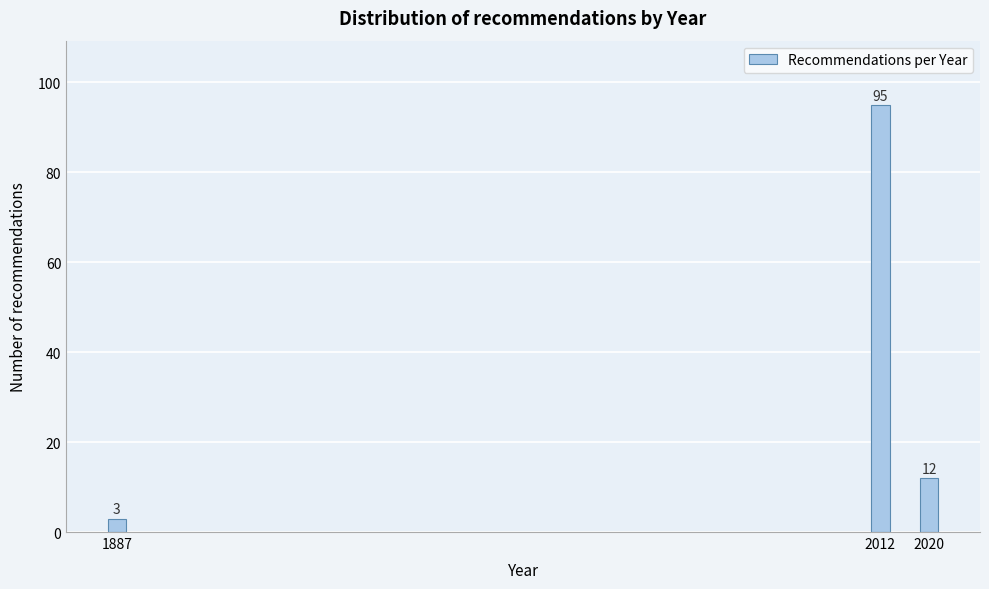

Reading left to right, extract all data points from this chart.

3	95	12